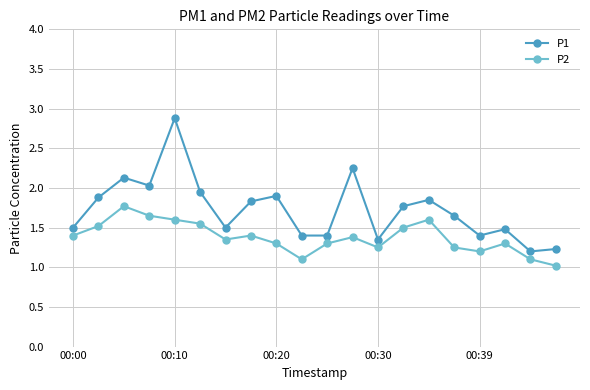

Which series has the largest total across all categories?

P1